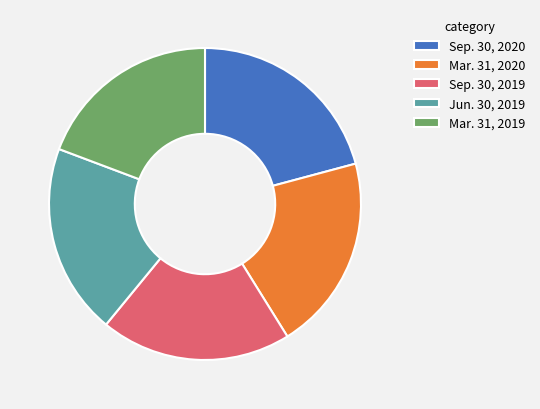

Which slice is the largest?

Sep. 30, 2020